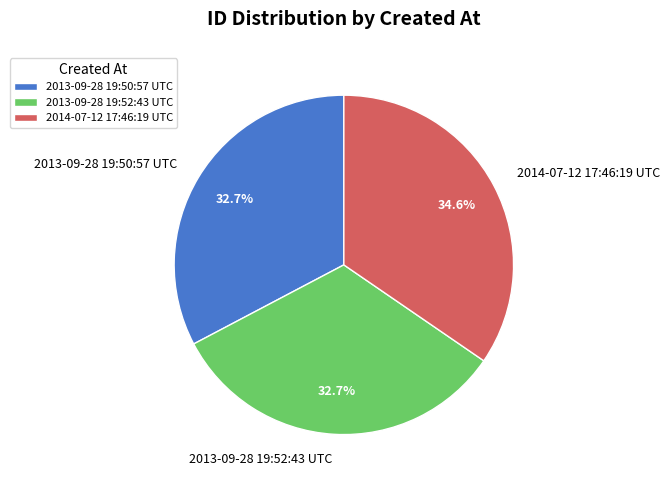

Count the number of slices in the pie.

3